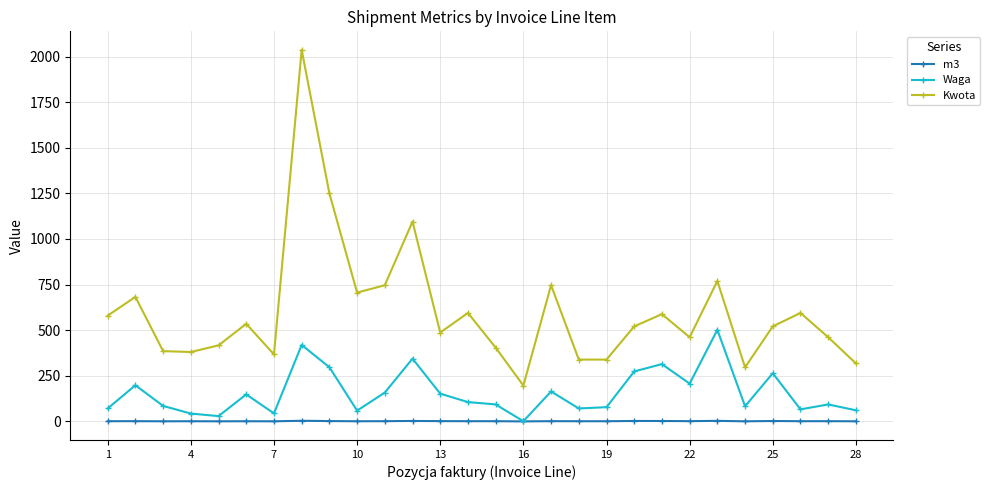

True or false: m3 and Kwota cross at least once.

False